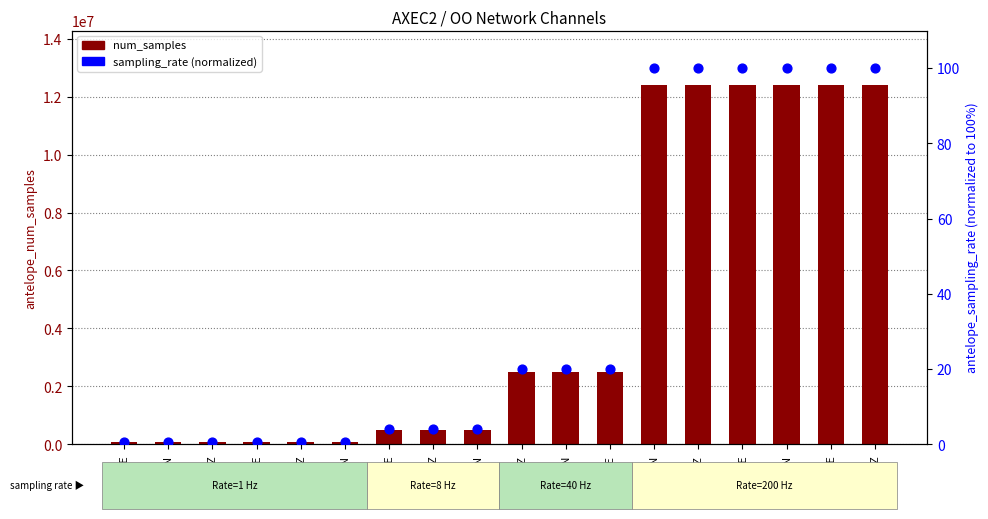

At how many categories does at least one series exceed 5085549?

6